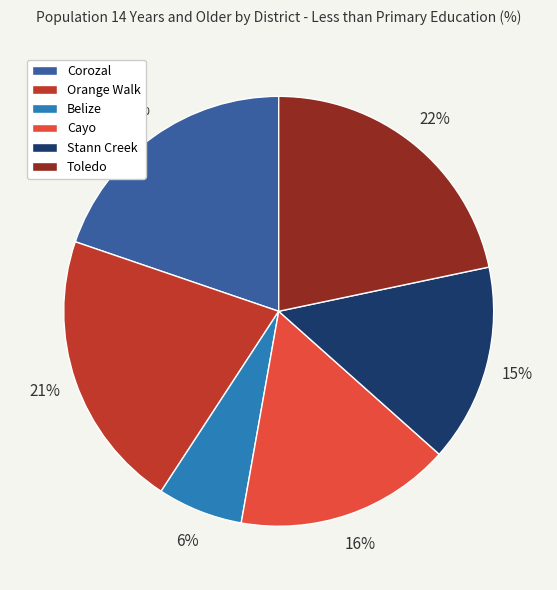

The Toledo slice represents 31% of the pie. True or false?

False